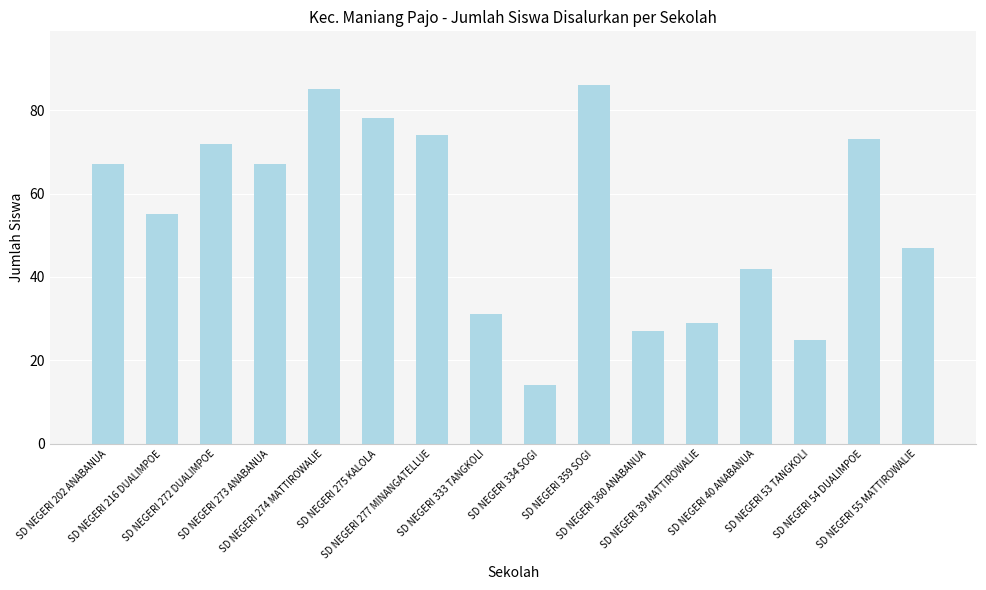

What is the change in value from SD NEGERI 274 MATTIROWALIE to SD NEGERI 277 MINANGATELLUE?

-11